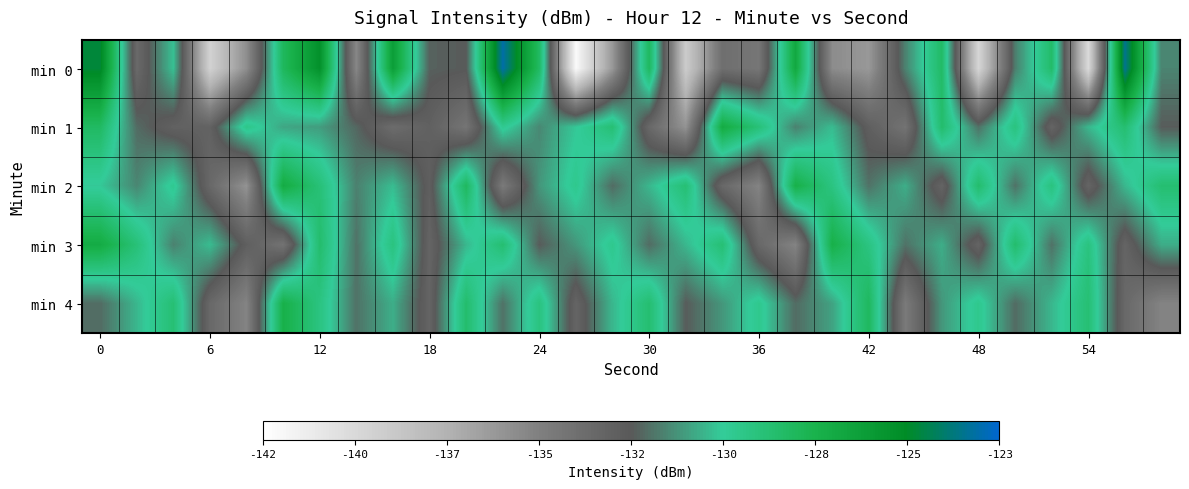

Which series has the largest total across all categories?

min 3